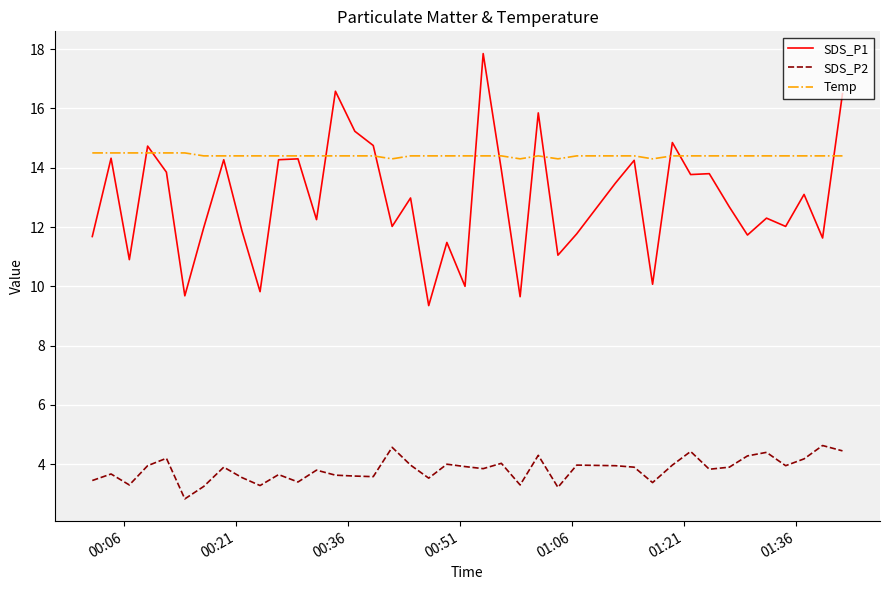

What is the difference between the maximum and second lowest values in the Temp series?

0.2